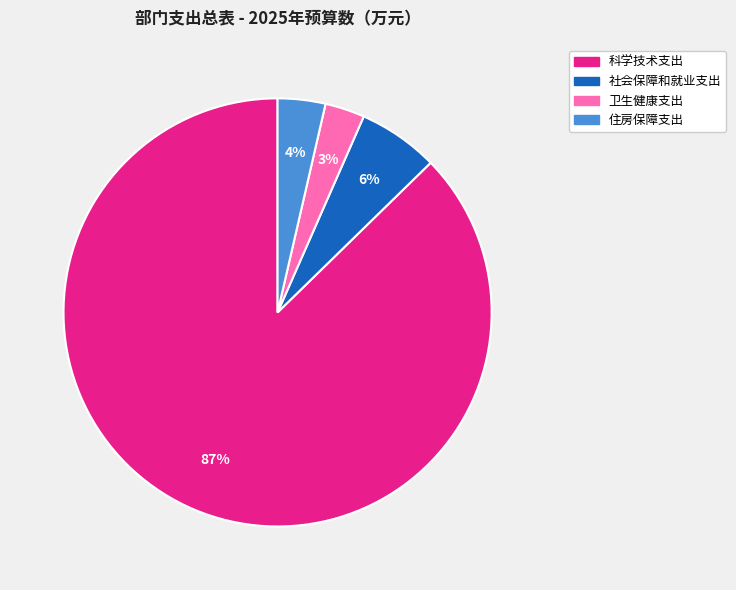

What is the largest slice in the pie chart?

科学技术支出